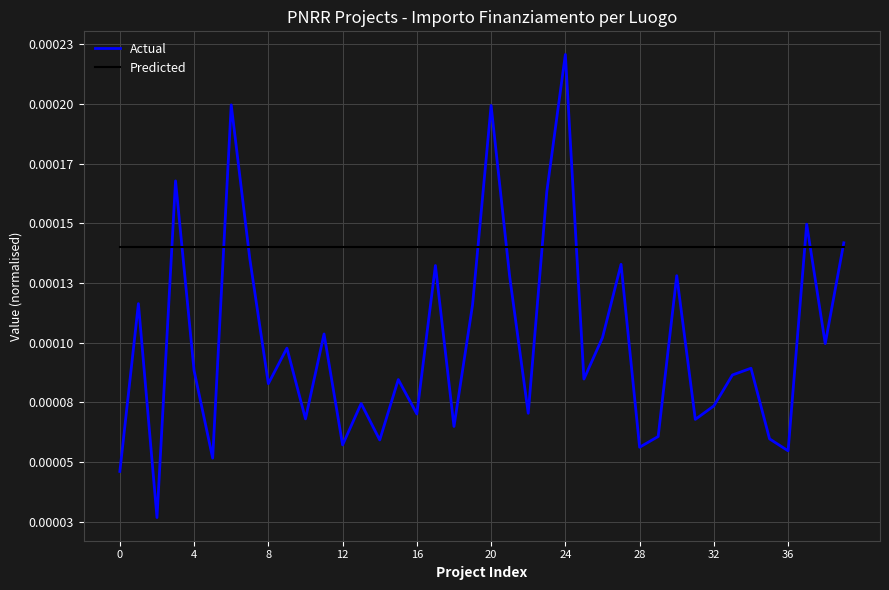

What are all the series names shown in the legend?

Actual, Predicted